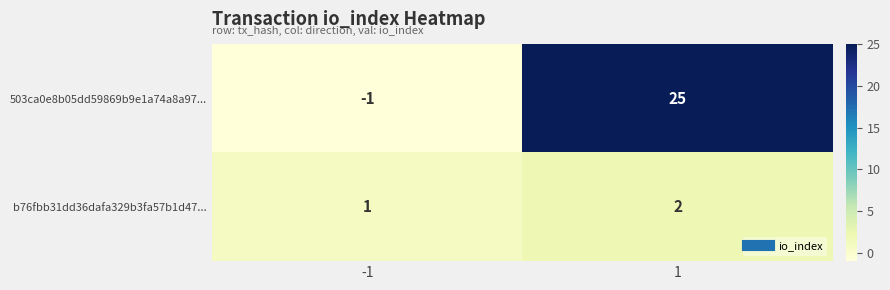

Reading left to right, transcribe all the data shown in this chart.

503ca0e8b05dd59869b9e1a74a8a97...: -1	25
b76fbb31dd36dafa329b3fa57b1d47...: 1	2